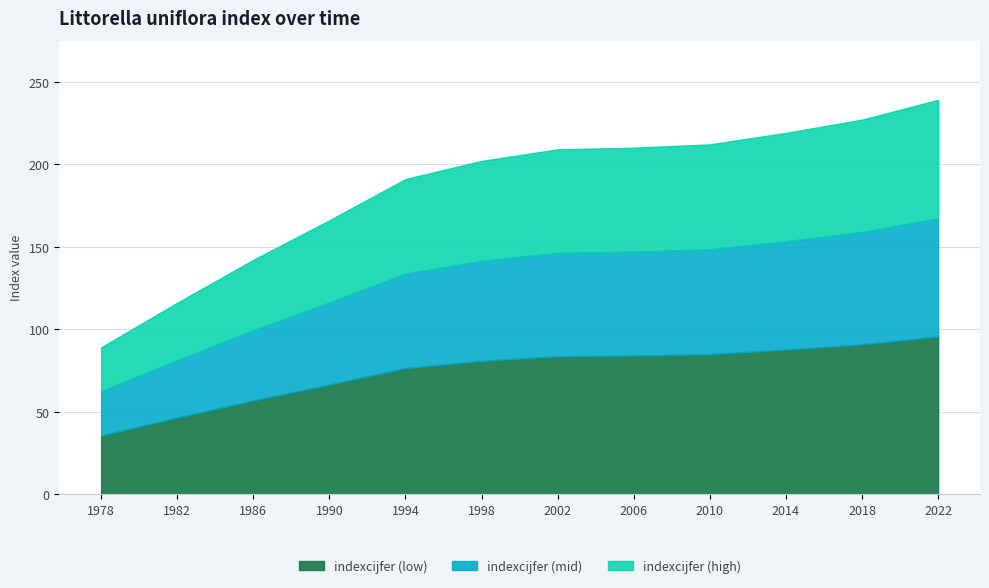

List the labels in order of value, smallest first.

1978, 1982, 1986, 1990, 1994, 1998, 2002, 2006, 2010, 2014, 2018, 2022